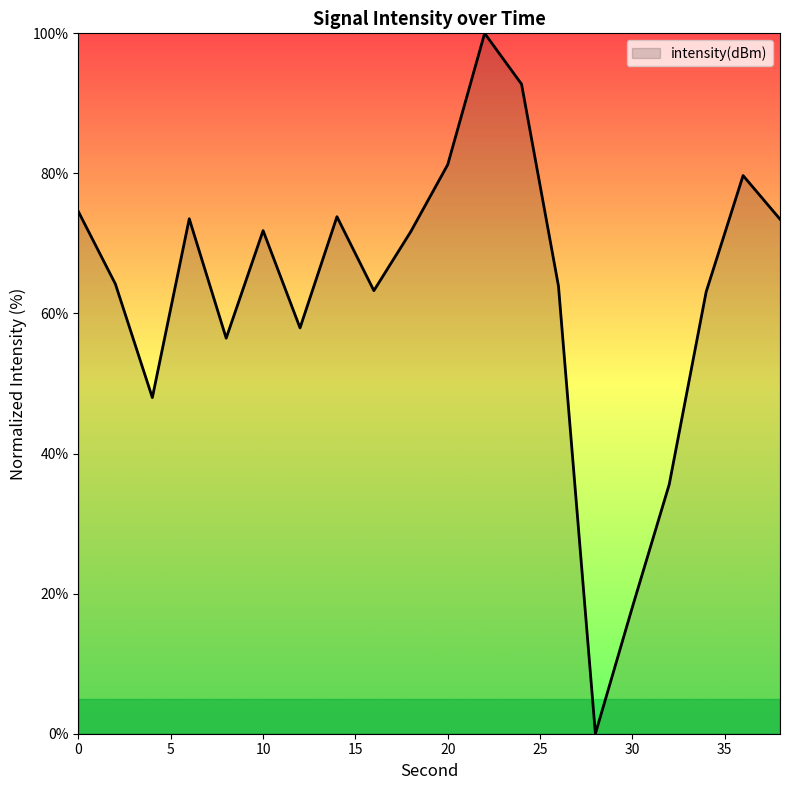

What is the greatest value displayed?

100.0